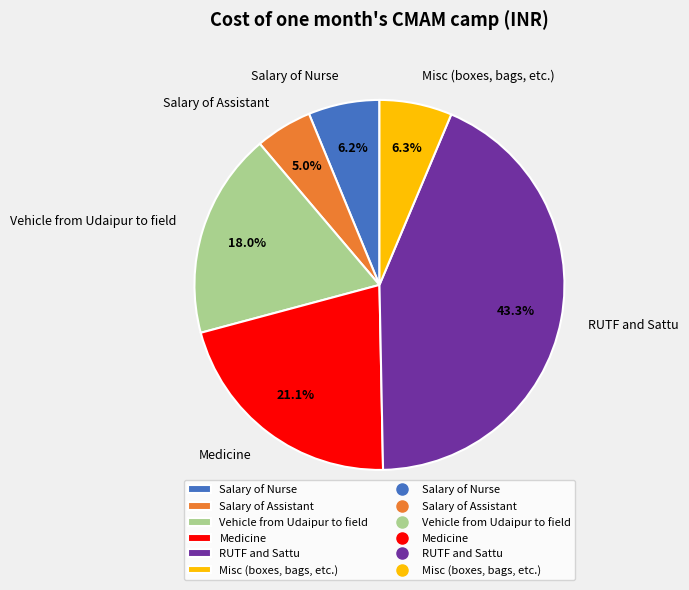

Is there any slice that represents more than half of the pie?

No